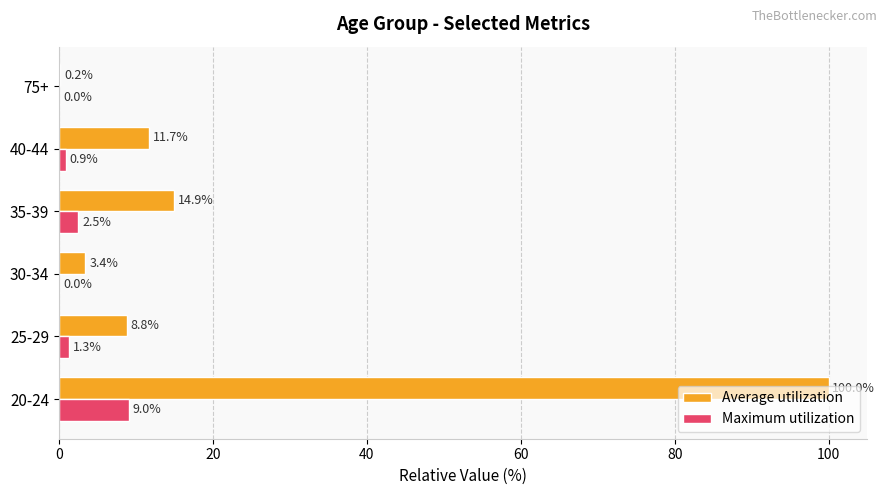

At which category is the sum across all series the highest?

20-24